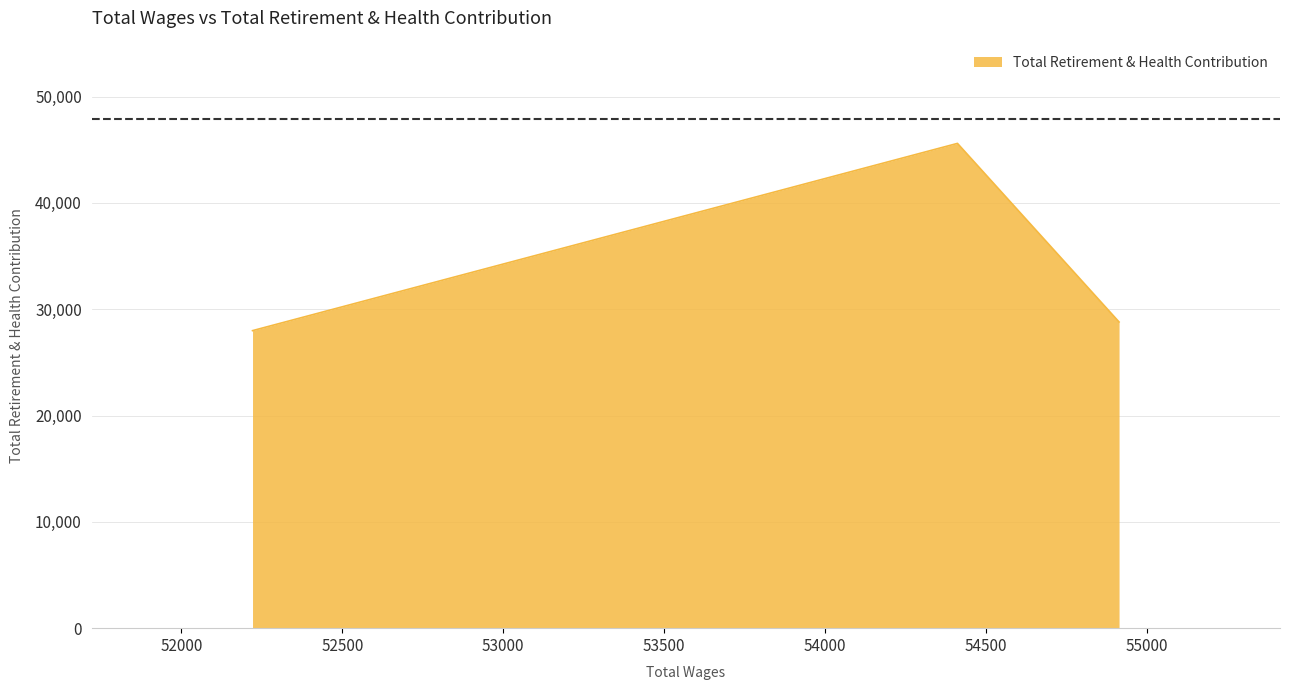

At which label is the value closest to 36792?

54913.0